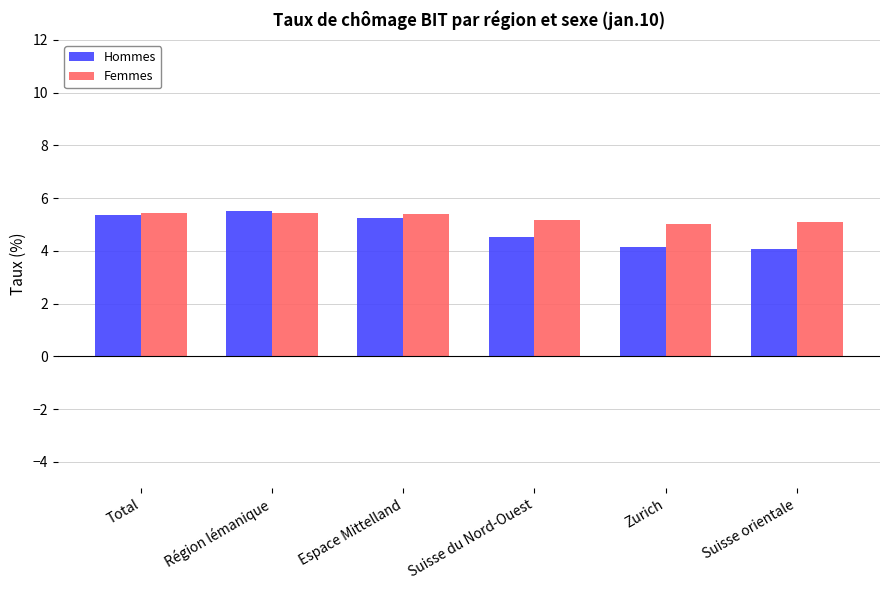

The value of Femmes at Suisse du Nord-Ouest is 8.6. True or false?

False